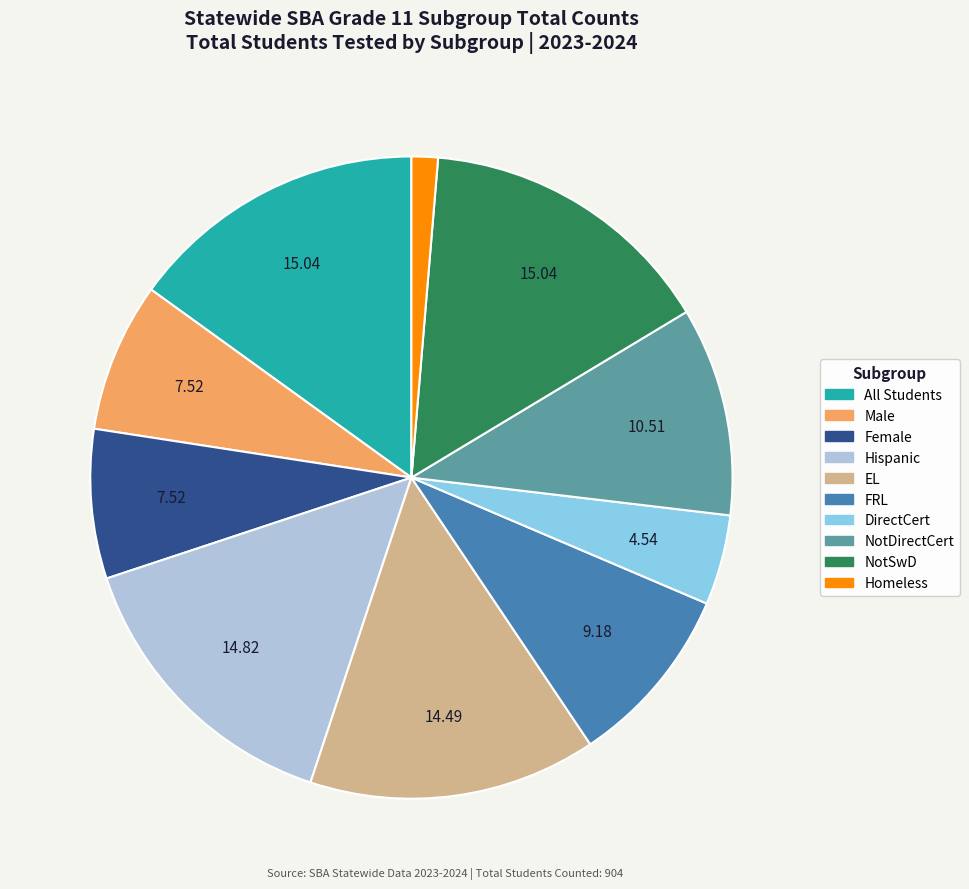

Approximately how many times larger is the value at NotSwD compared to EL?

1.0